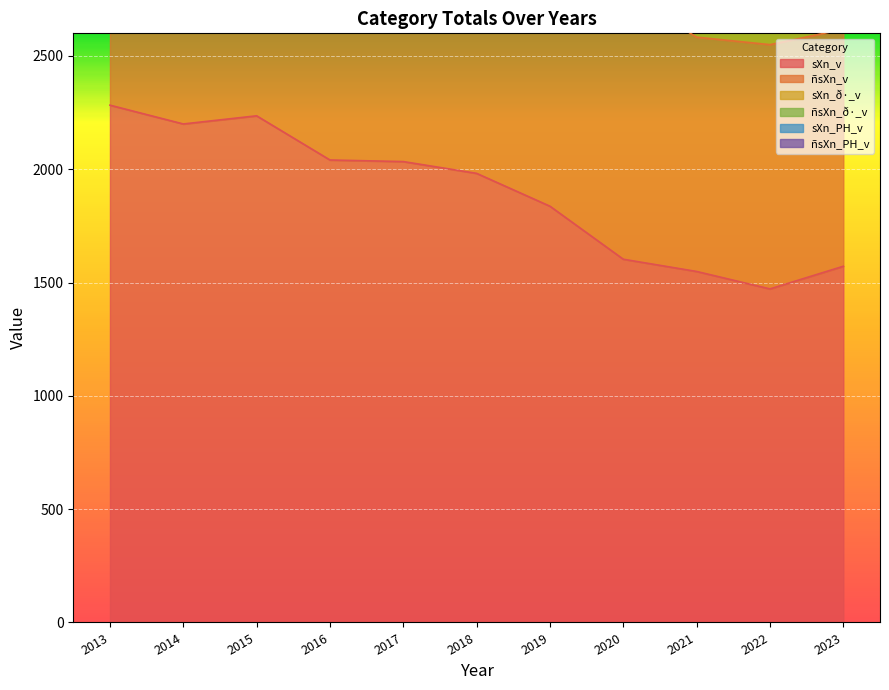

True or false: ñsXn_PH_v and ñsXn_ð·_v cross at least once.

False